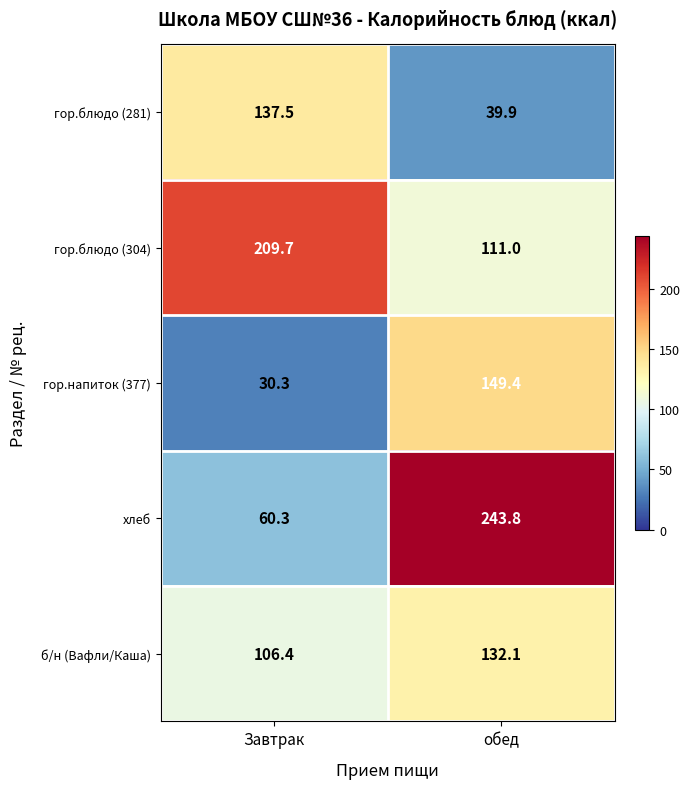

Which series has the largest total across all categories?

гор.блюдо (304)